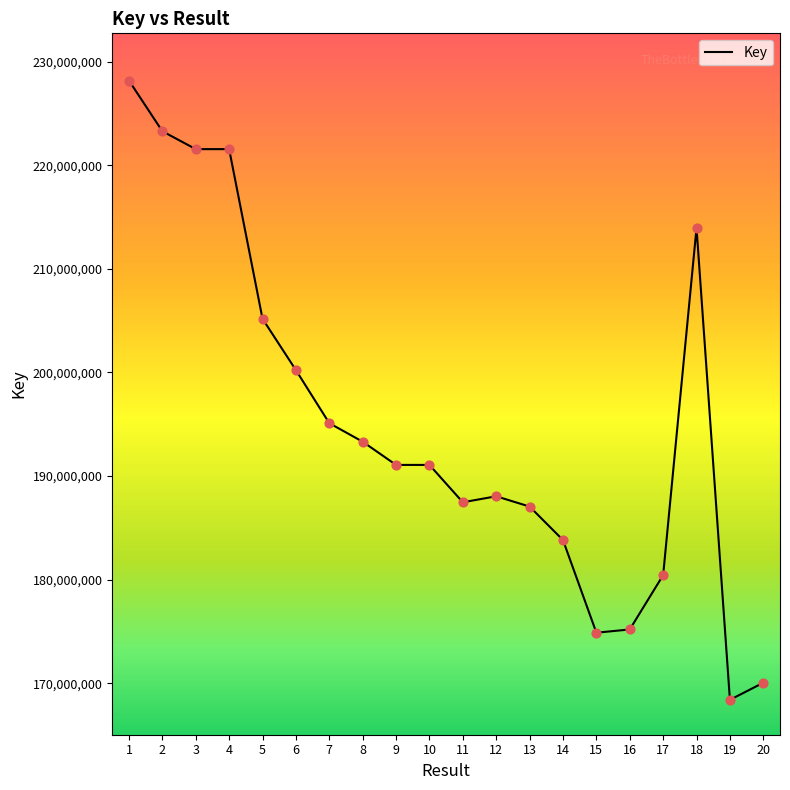

What is the change in value from 13 to 18?

+26906929